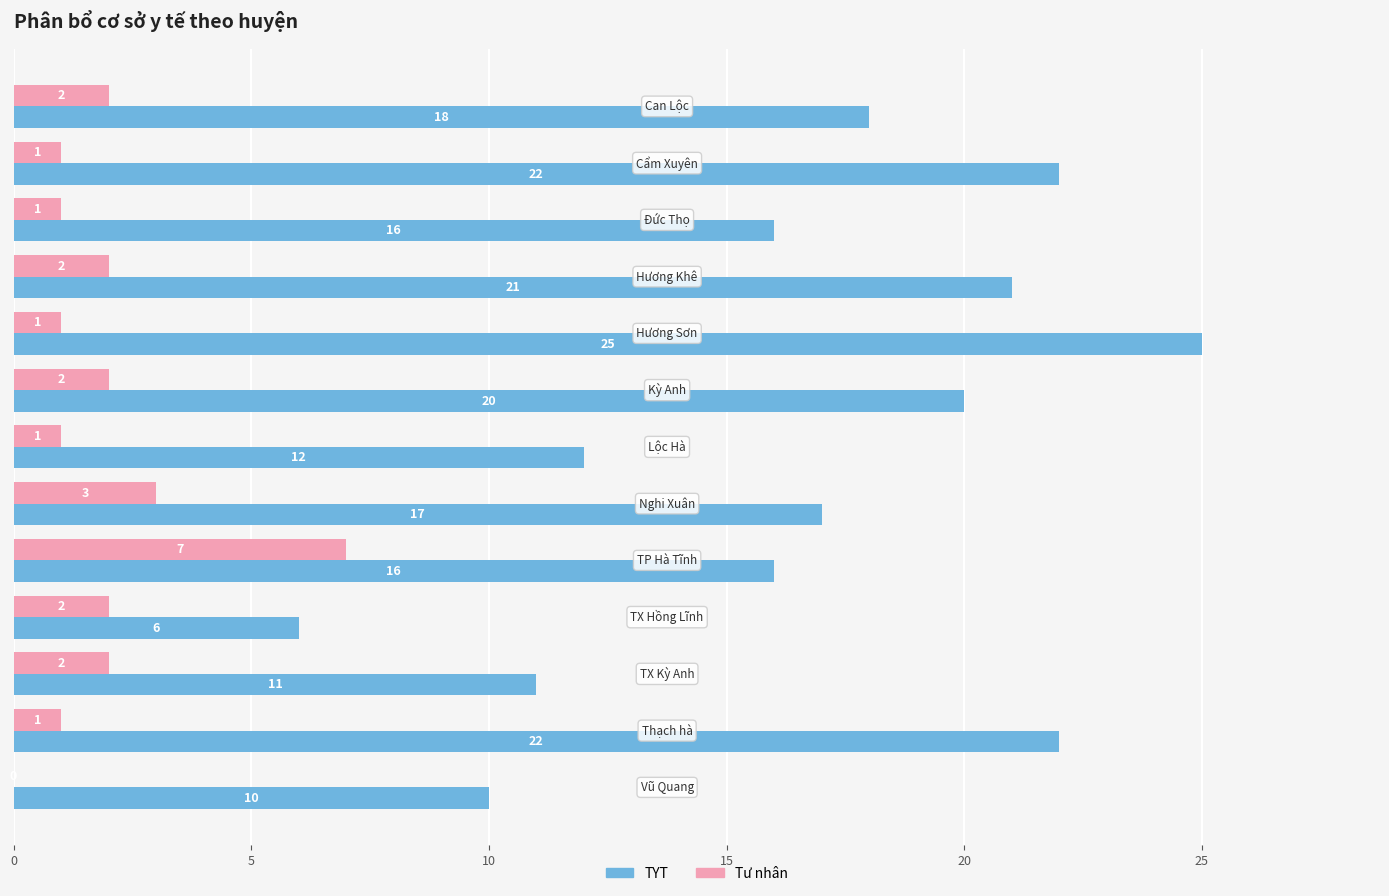

Which series has the largest total across all categories?

TYT